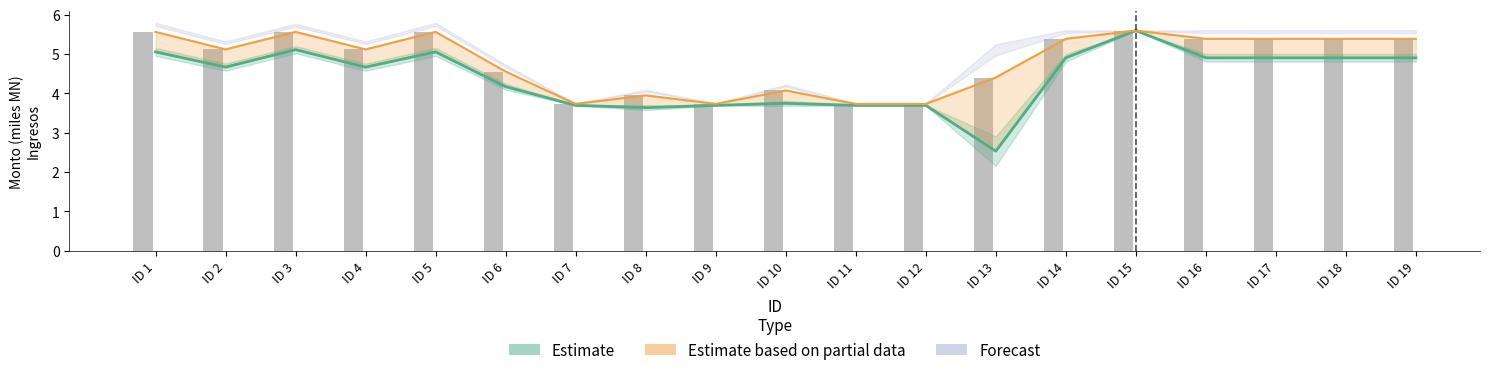

Which series has the widest spread of values?

Monto neto (Estimate)